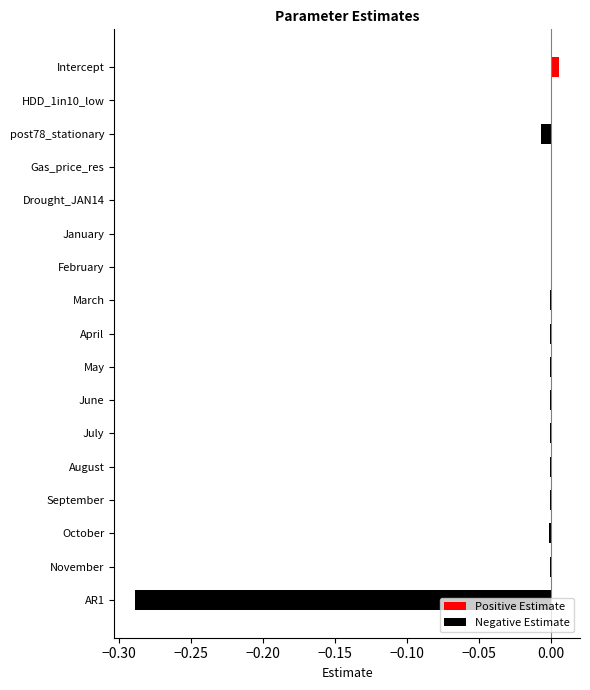

Which series has the largest total across all categories?

Positive Estimate